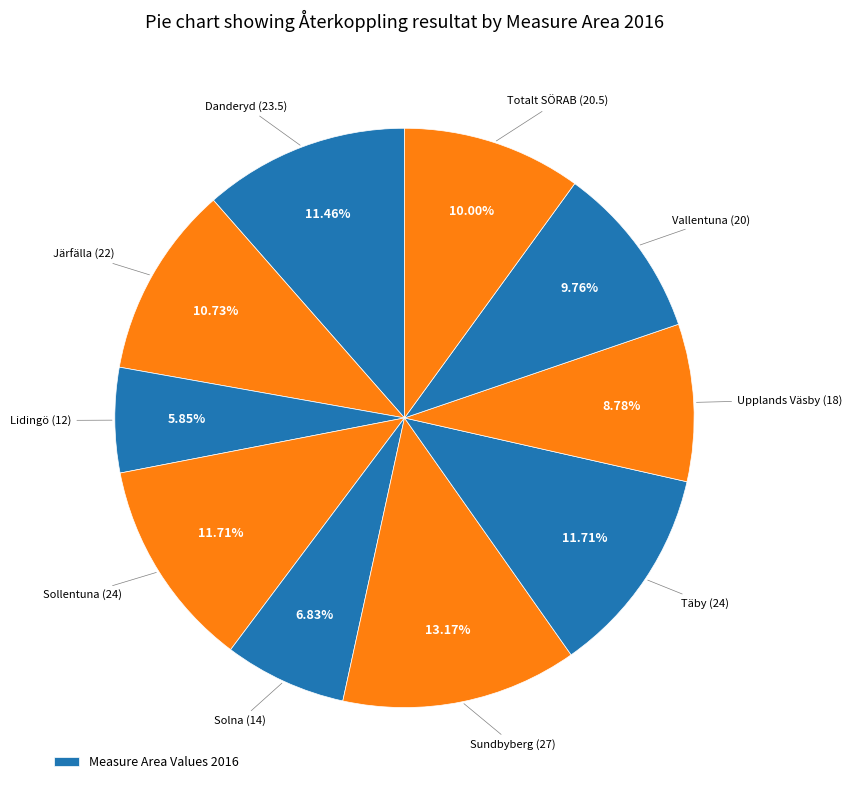

Which category has the smallest portion of the pie?

Lidingö